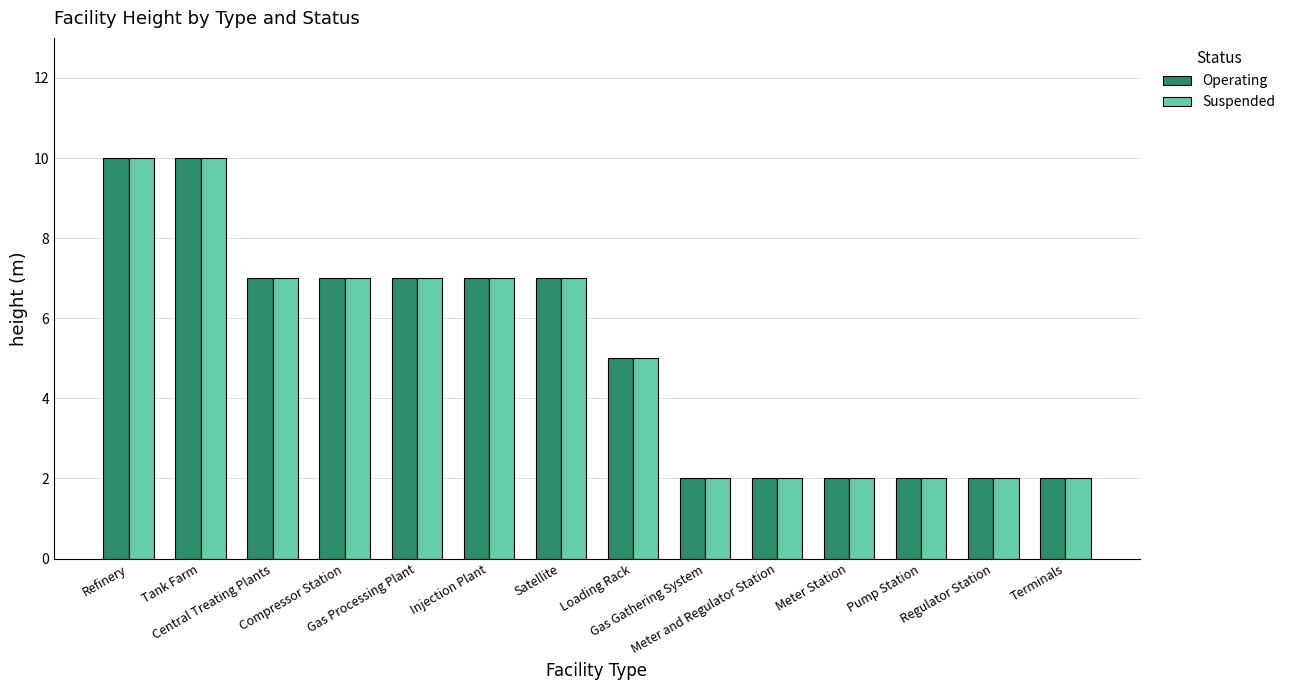

Is the value of Suspended at Loading Rack greater than the value of Operating at Central Treating Plants?

No